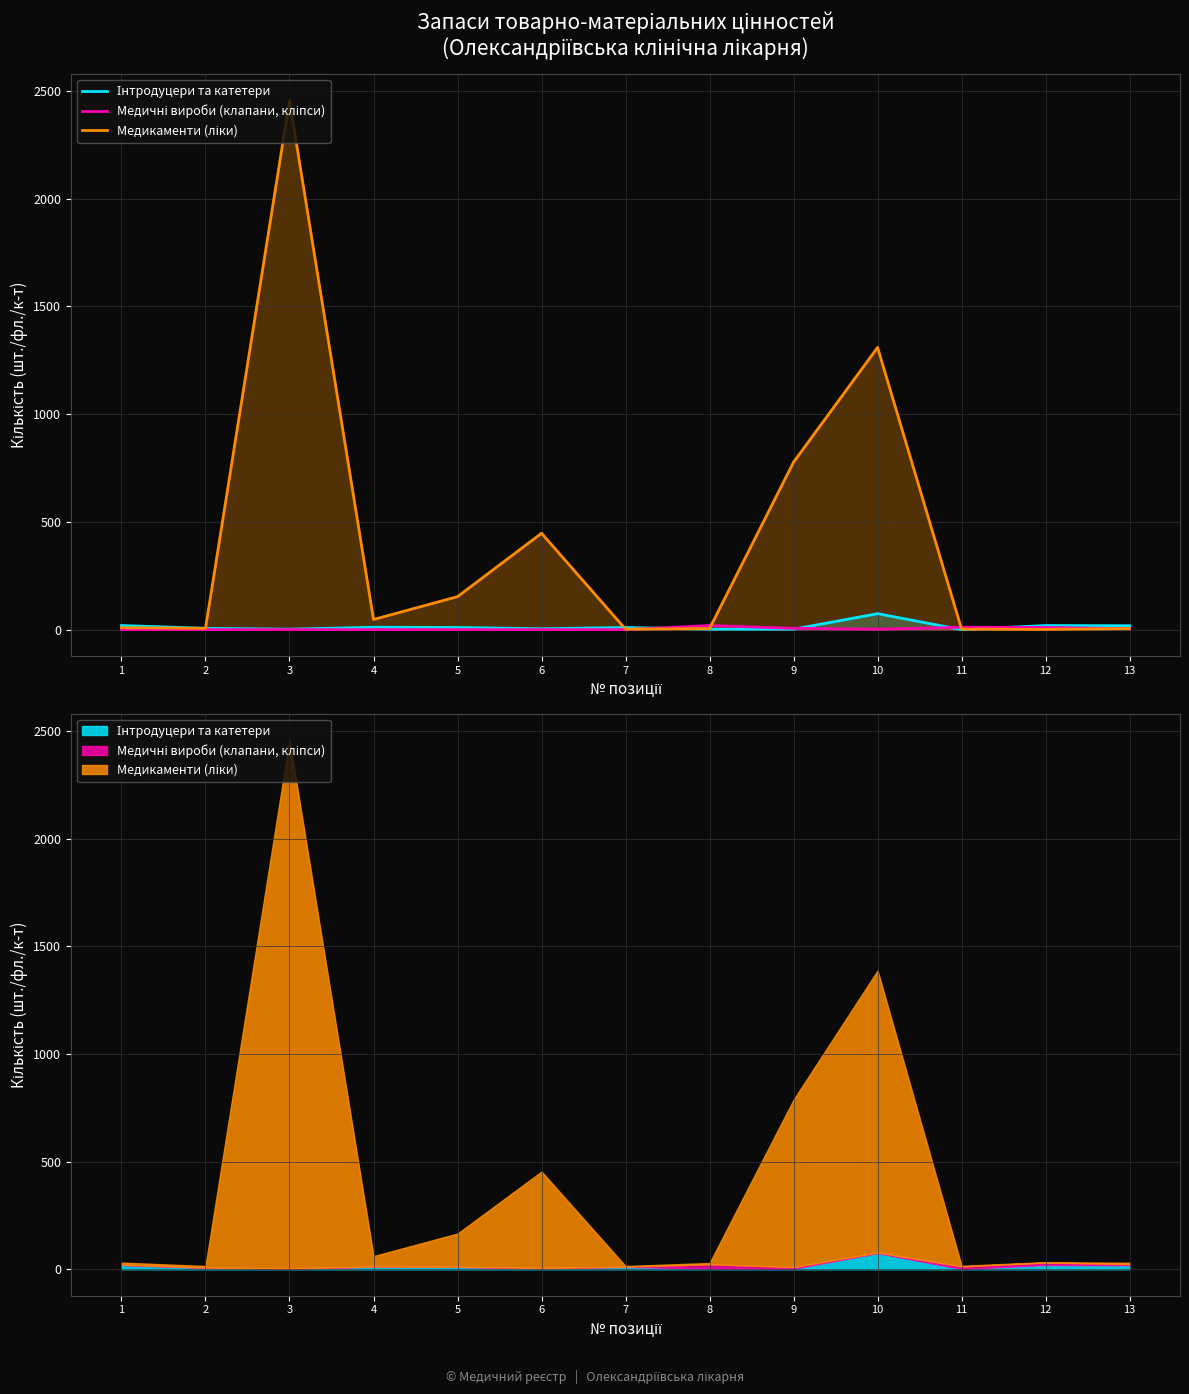

What is the total value across all series at 4?

61